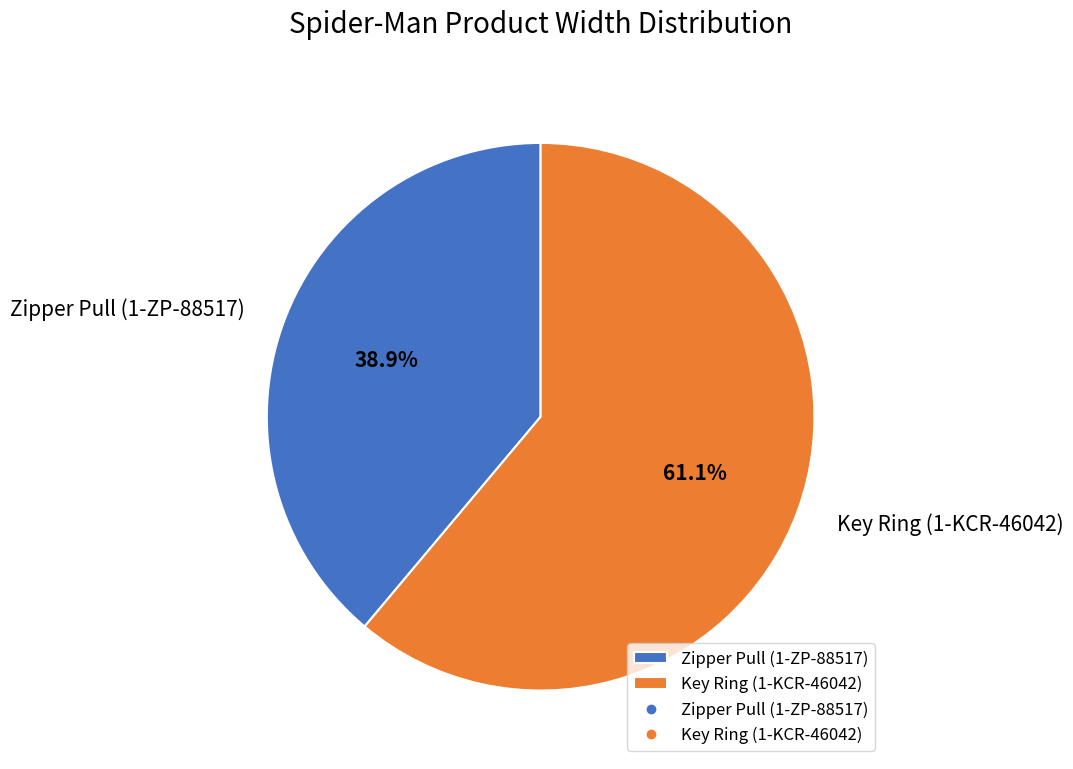

What is the smallest slice in the pie chart?

Zipper Pull (1-ZP-88517)